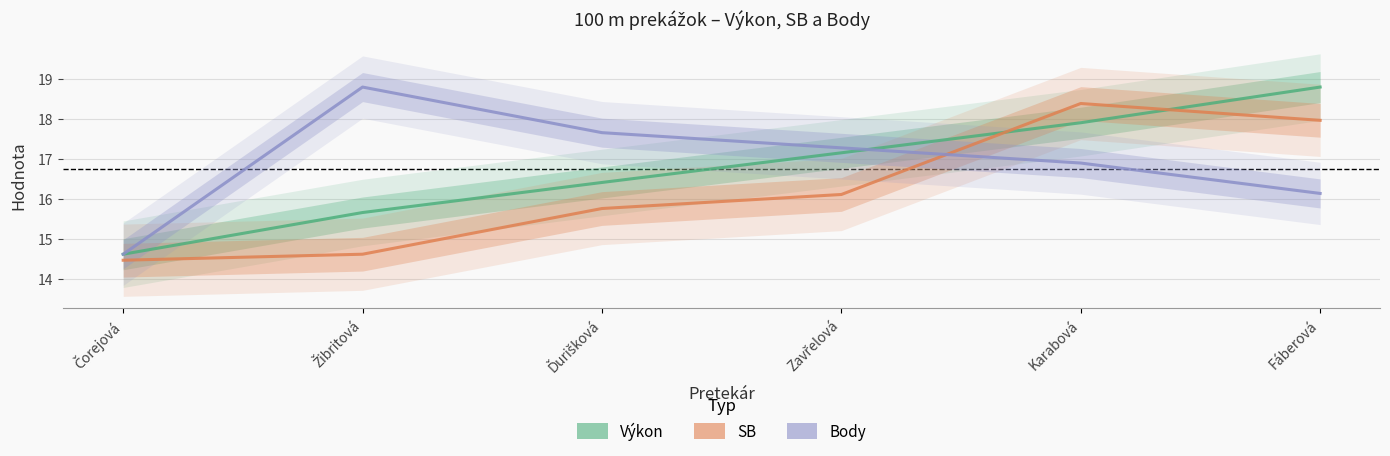

How many distinct data groups are displayed?

3